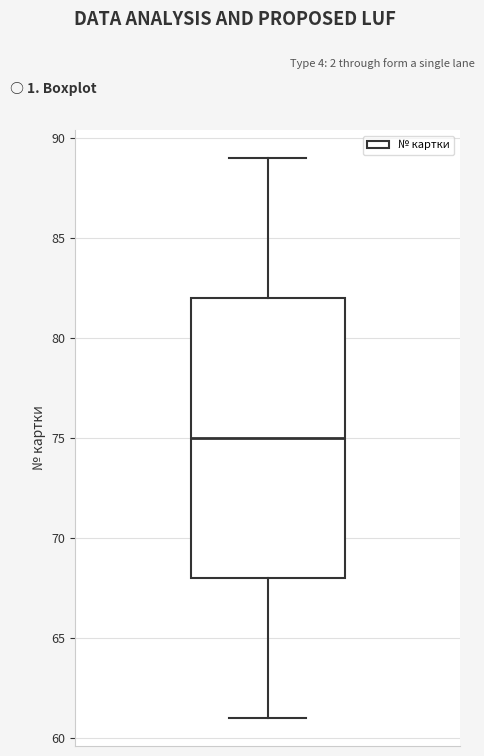

Transcribe this box plot: give where the median line is, the range the box spans, and where the two whiskers end, as read against the y-axis. The values are not printed on the chart, so give them approximately, as read against the axis.

median 75, box 68 to 82, whiskers 61 to 89